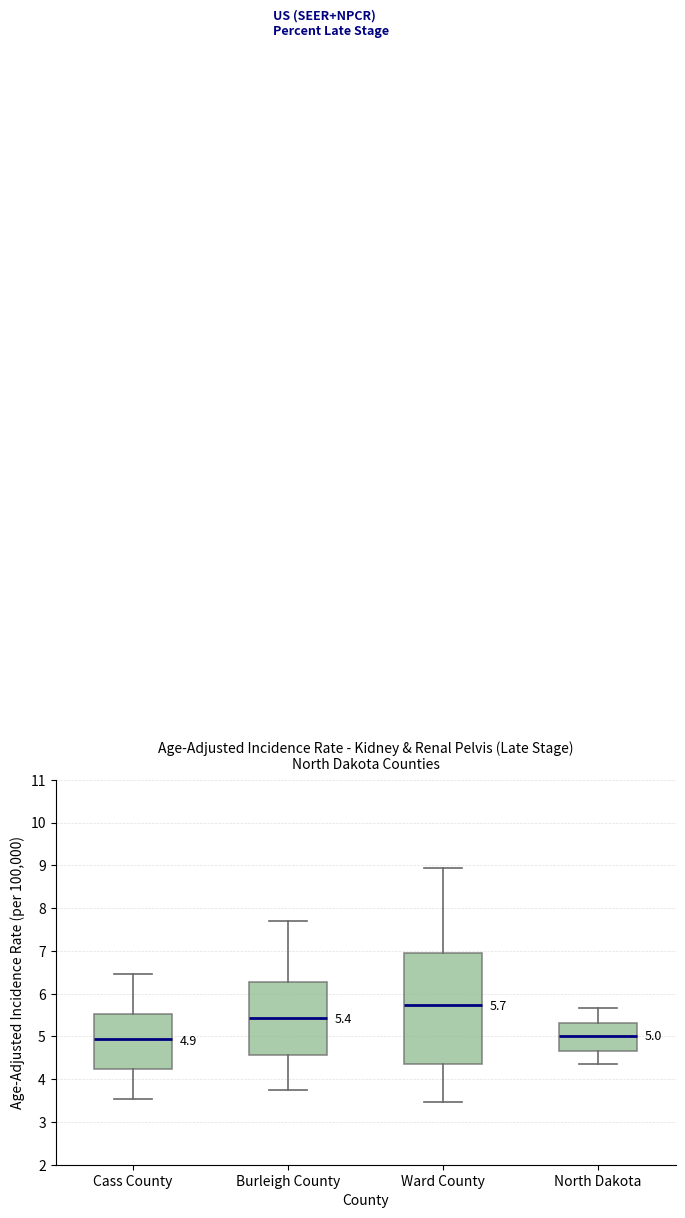

Comparing the boxes themselves (not the whiskers), which one is the tallest?

Ward County